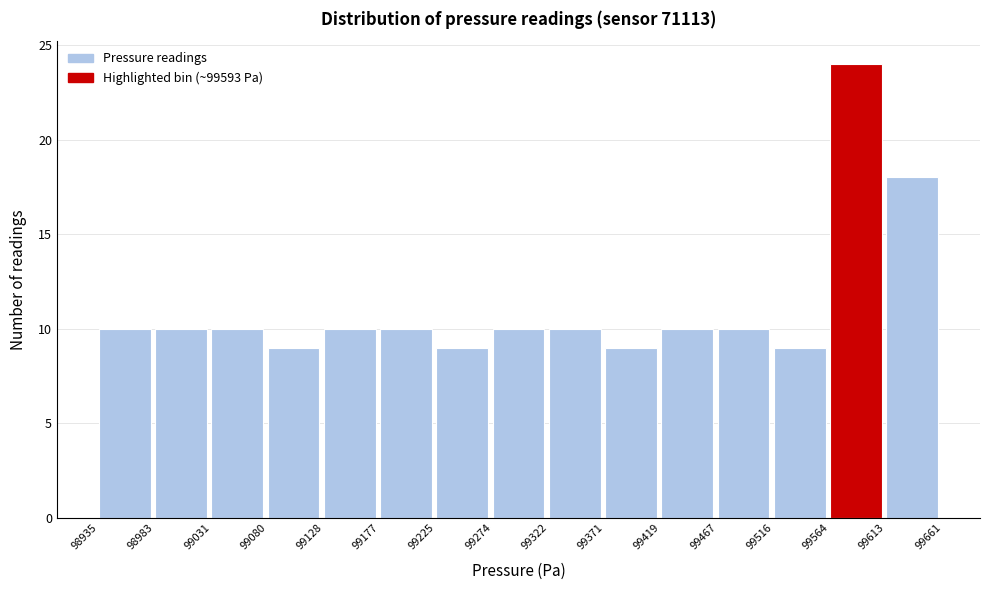

Reading left to right, transcribe this chart: for each bar, give the range it covers on the x-axis and its height. The values are not printed on the chart, so give them approximately, as read against the axis.

98935 to 98983: 10
98983 to 99031: 10
99031 to 99080: 10
99080 to 99128: 9
99128 to 99177: 10
99177 to 99225: 10
99225 to 99274: 9
99274 to 99322: 10
99322 to 99371: 10
99371 to 99419: 9
99419 to 99467: 10
99467 to 99516: 10
99516 to 99564: 9
99564 to 99613: 24
99613 to 99661: 18